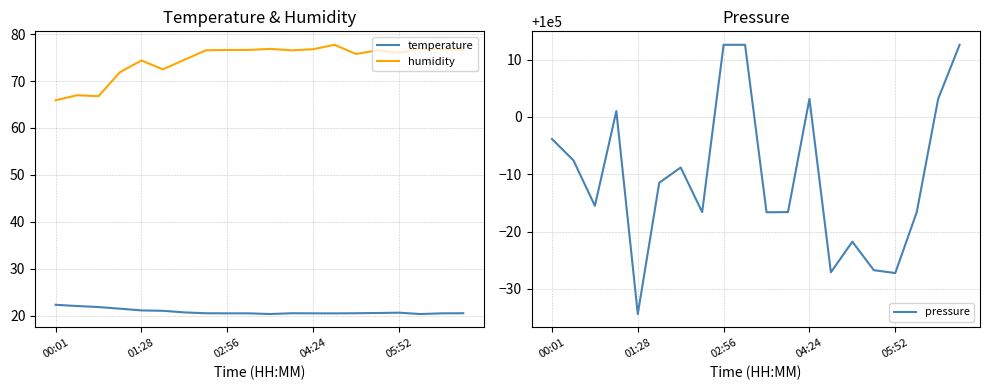

What is the highest value of the pressure series?

100012.6